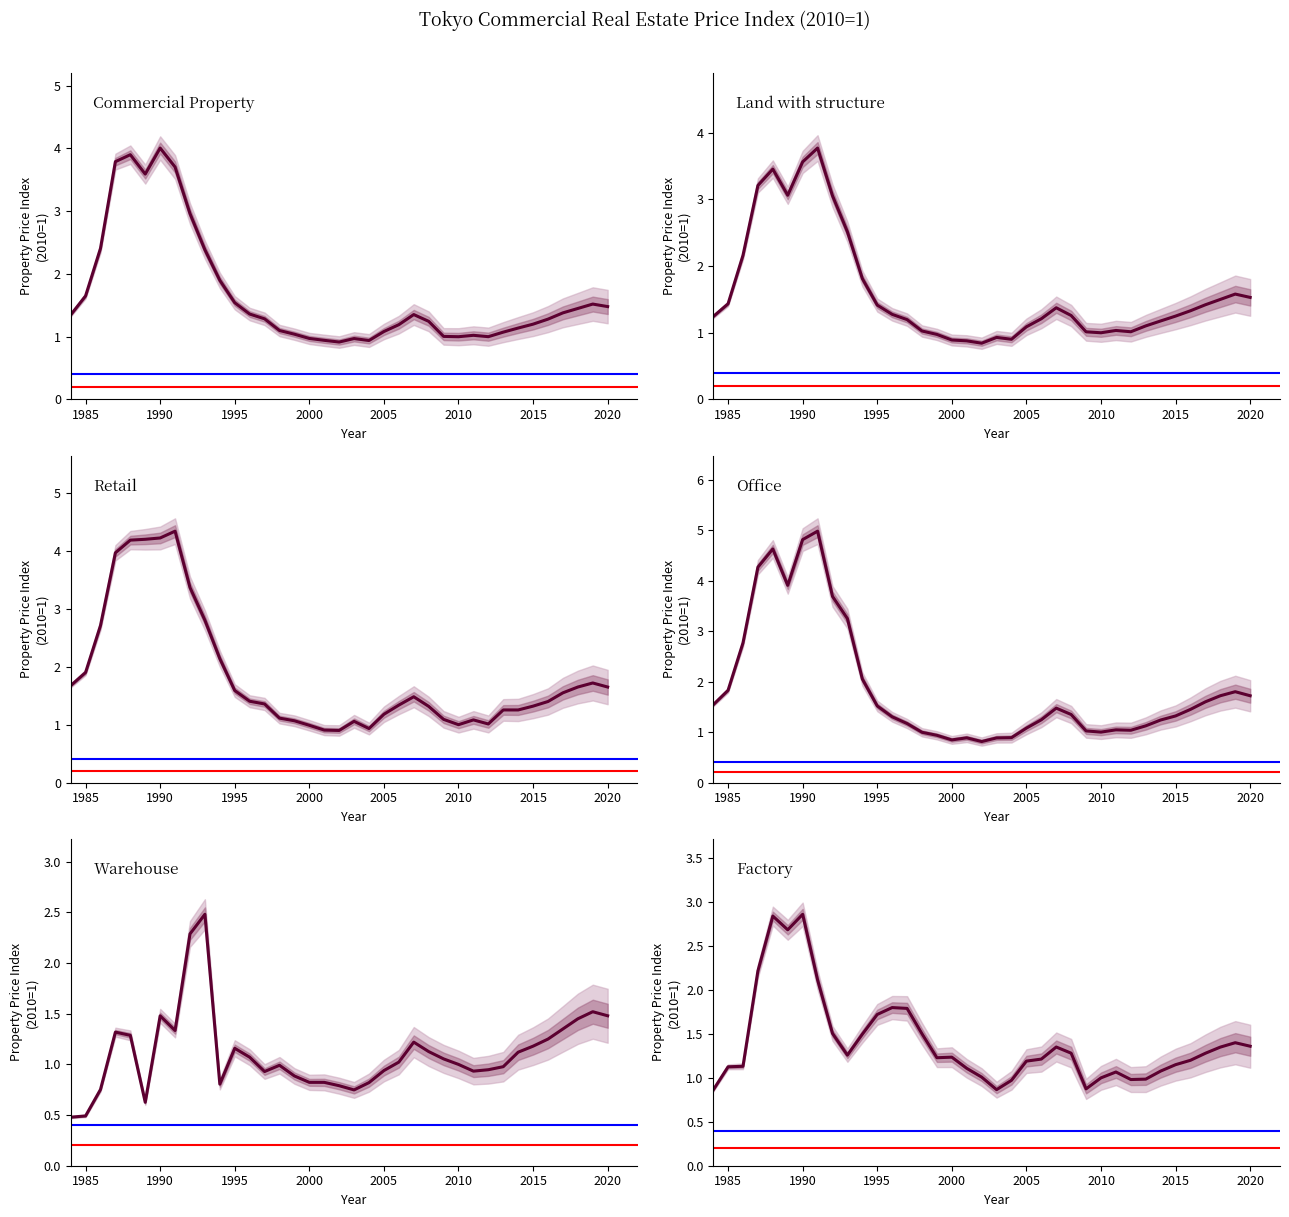

In Warehouse, how many points are higher than both neighbors (excluding endpoints)?

7